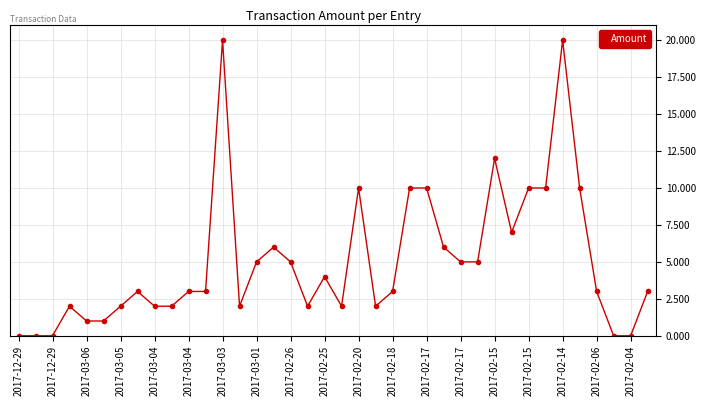

What is the average value?

5.0